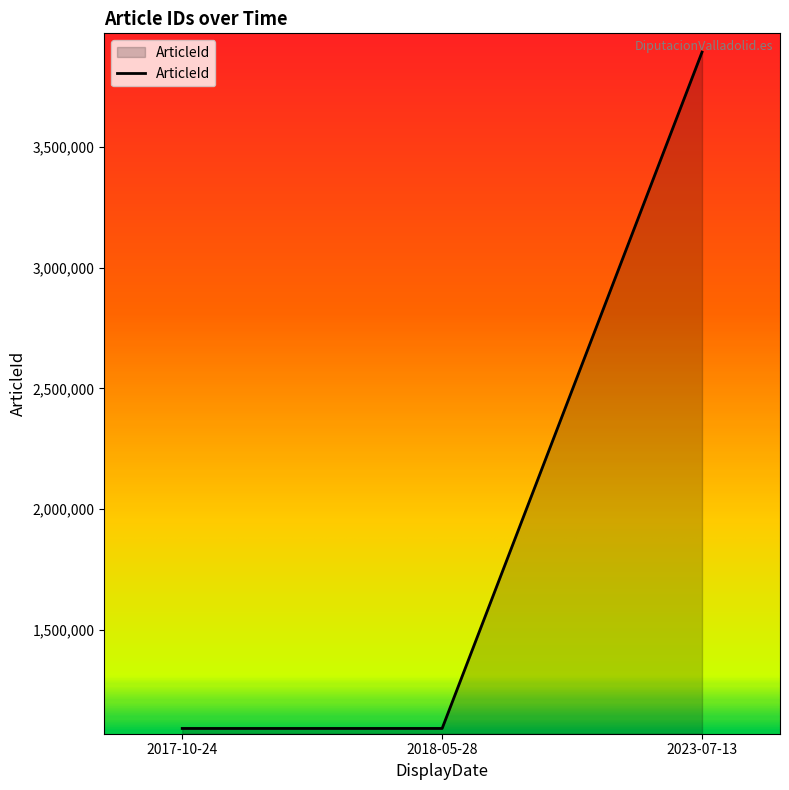

What is the average value?

2024935